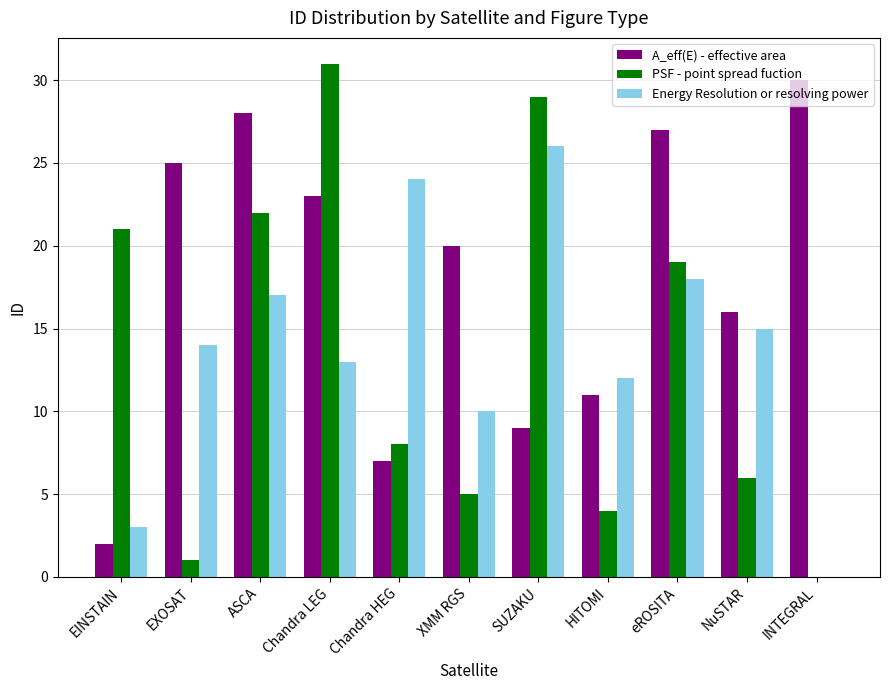

What is the total value across all series at XMM RGS?

35